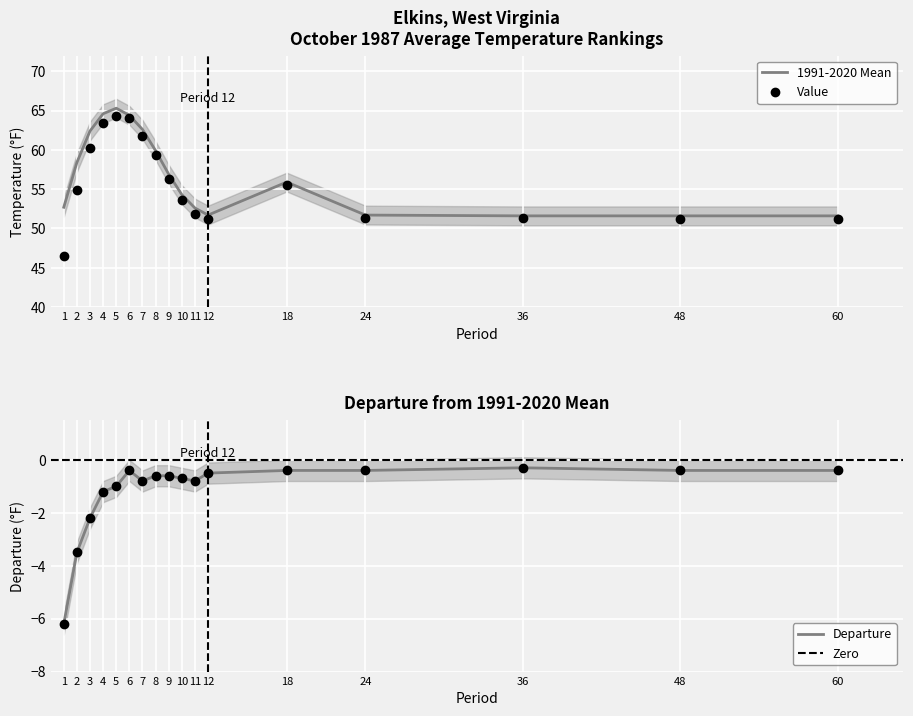

True or false: 1991-2020 Mean has more than 0 points higher than both neighbors.

True